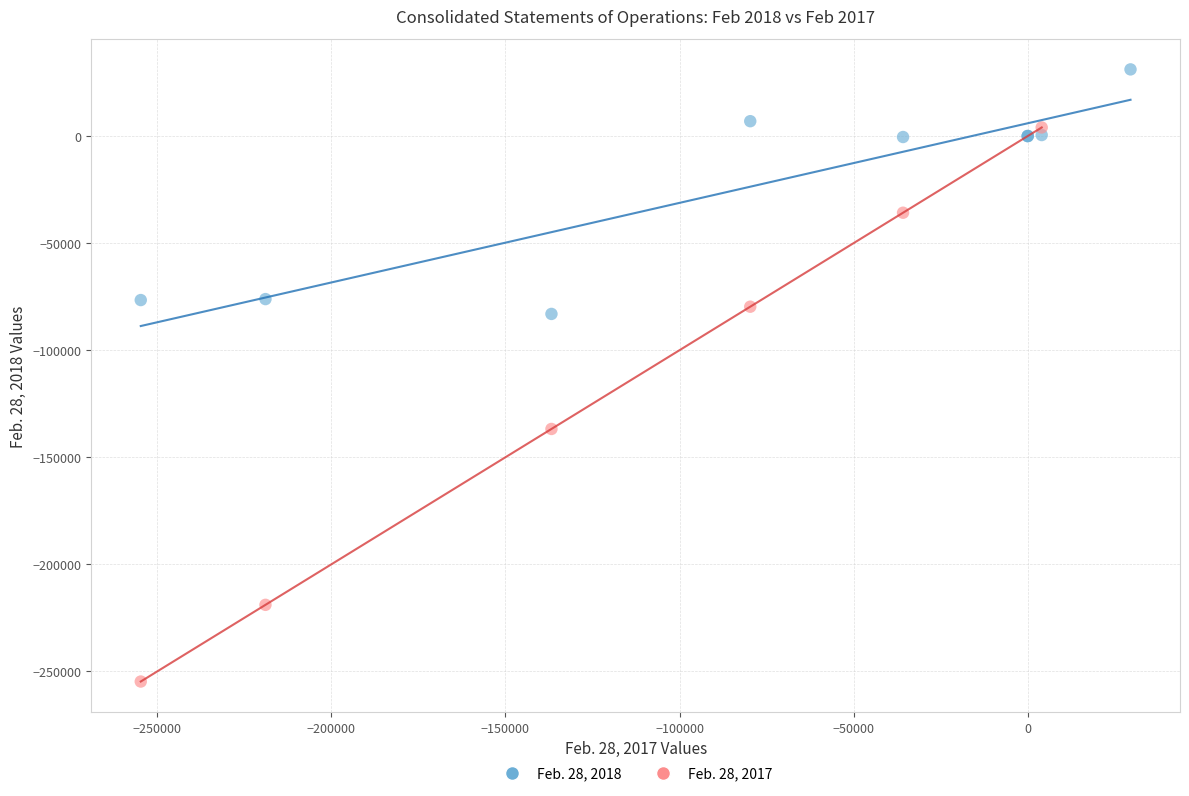

Which series has the largest Y range (max minus min)?

Feb. 28, 2017